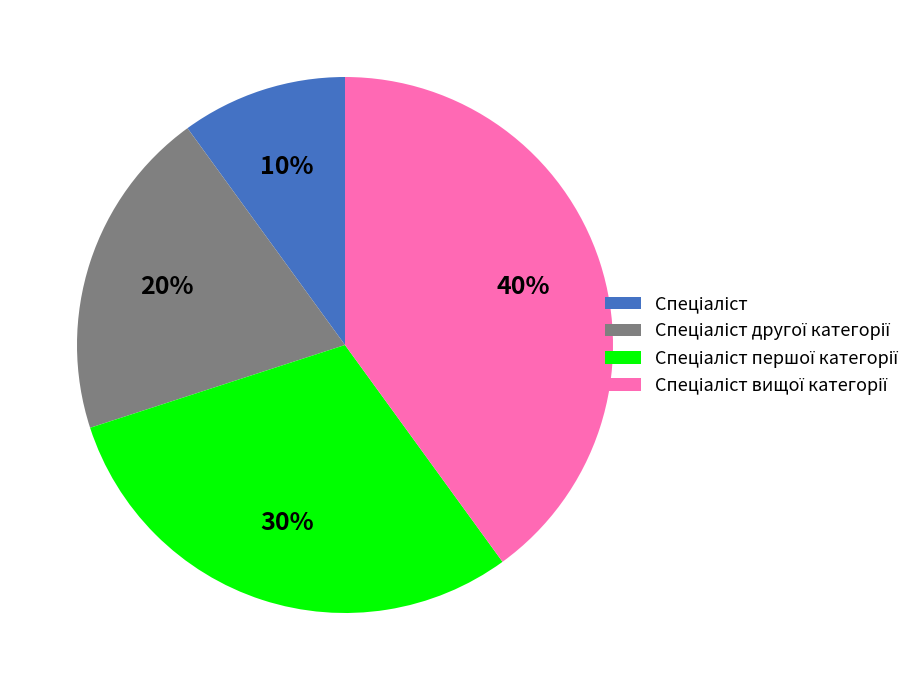

To the nearest percent, what is the average slice percentage?

25%